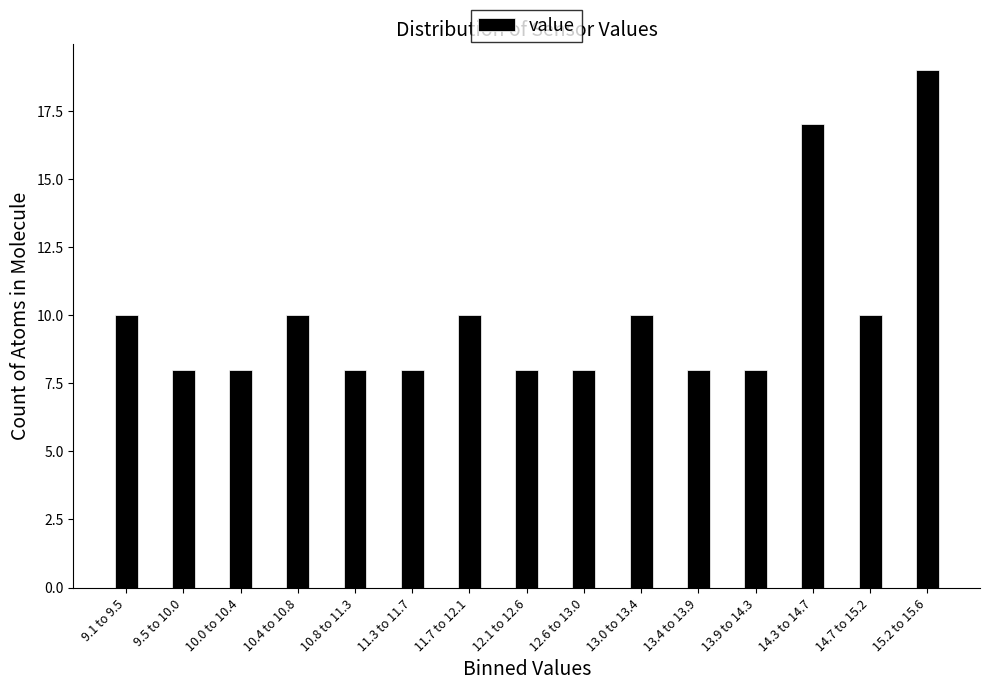

Reading right to left, extract all data points from this chart.

19	10	17	8	8	10	8	8	10	8	8	10	8	8	10